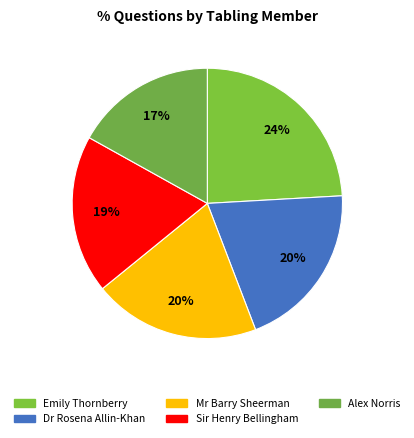

Does Emily Thornberry account for over 50% of the chart?

No